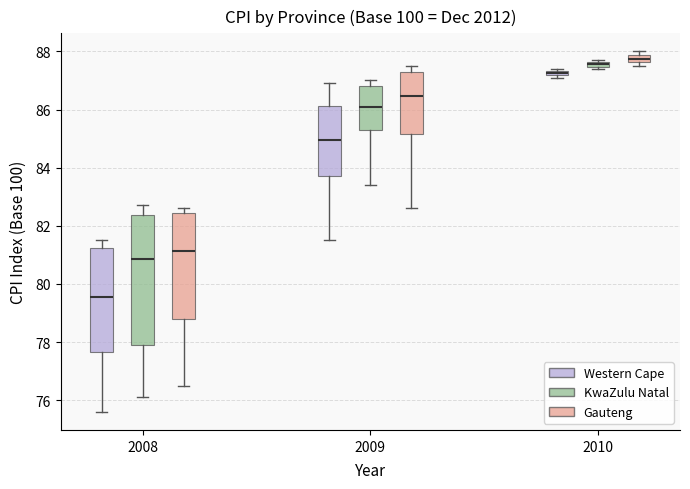

Comparing the boxes themselves (not the whiskers), which one is the tallest?

2008 (KwaZulu Natal)